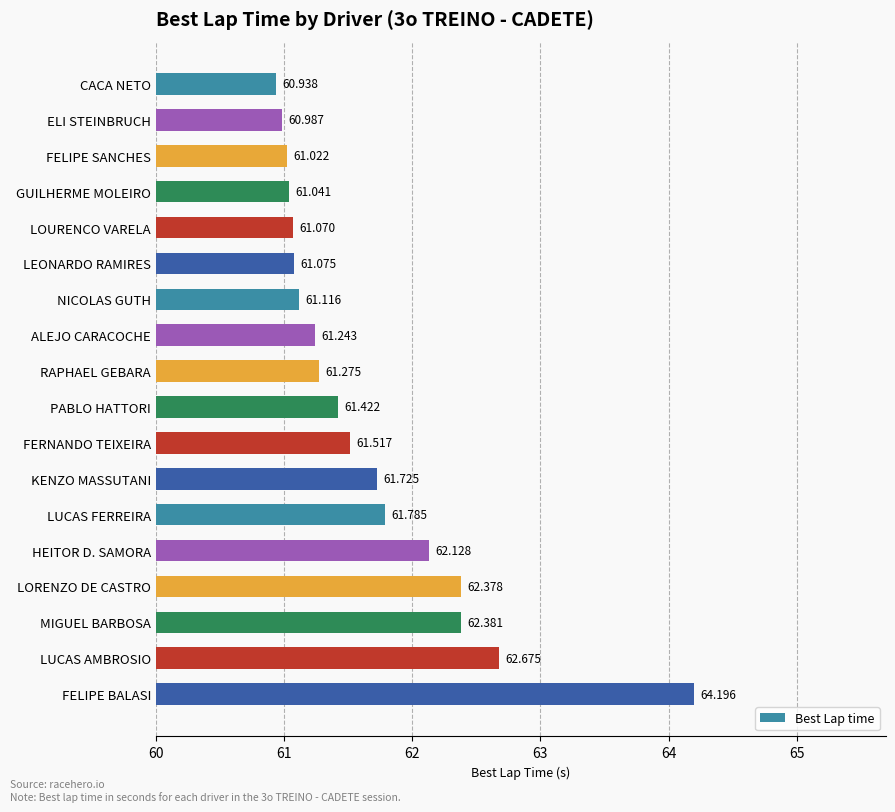

Which label corresponds to the smallest value in the chart?

CACA NETO